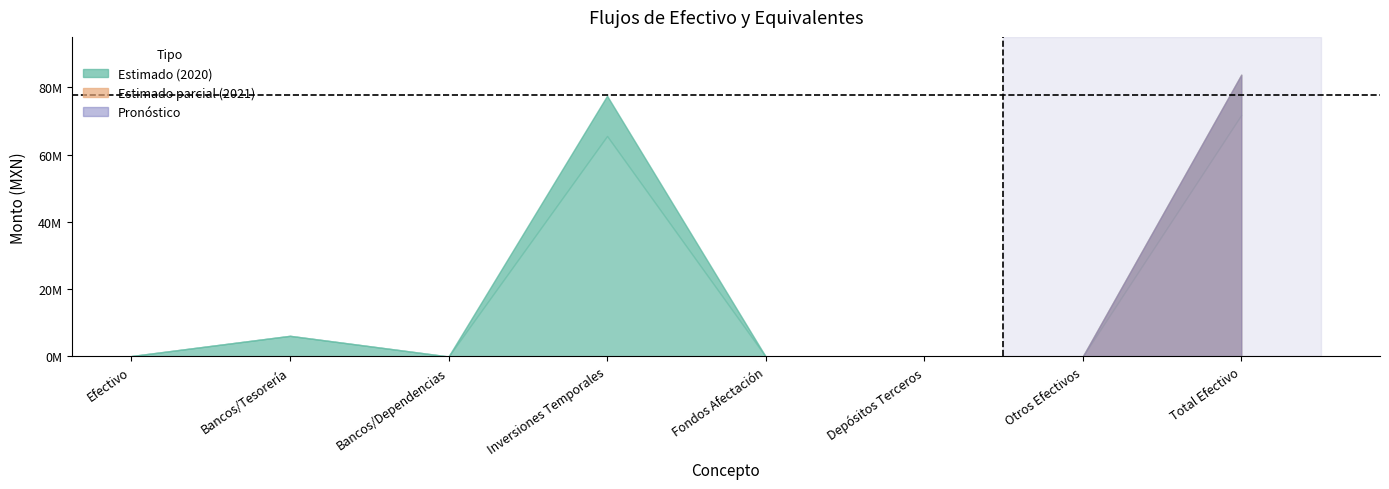

True or false: 2020 and 2021 intersect in this chart.

False